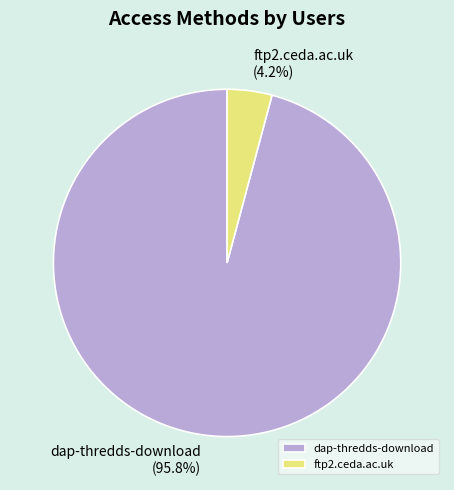

To the nearest percent, what is the combined percentage of dap-thredds-download and ftp2.ceda.ac.uk?

100%